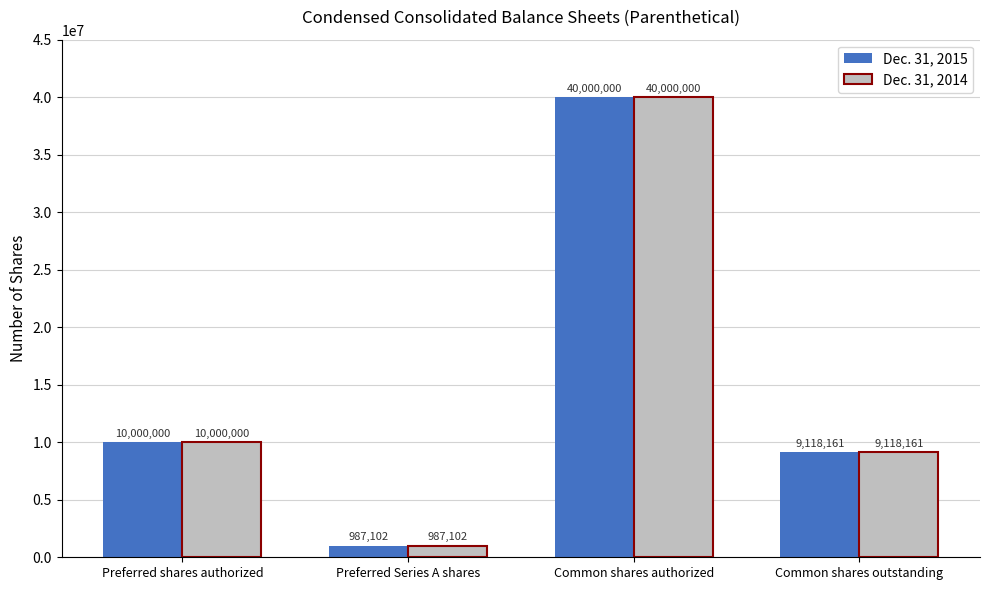

What position from the left is Common shares authorized?

3